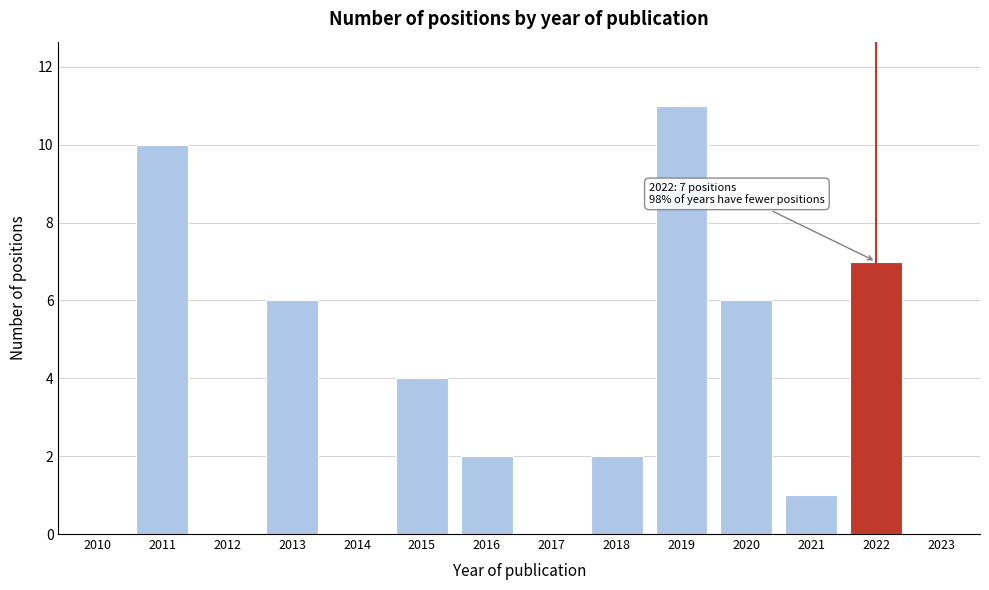

Reading left to right, what are all the values shown in this chart?

2010=0	2011=10	2012=0	2013=6	2014=0	2015=4	2016=2	2017=0	2018=2	2019=11	2020=6	2021=1	2022=7	2023=0